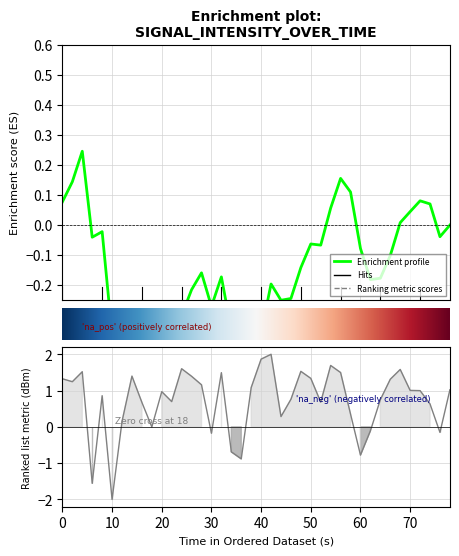

What is the difference between the maximum and minimum values?

4.0